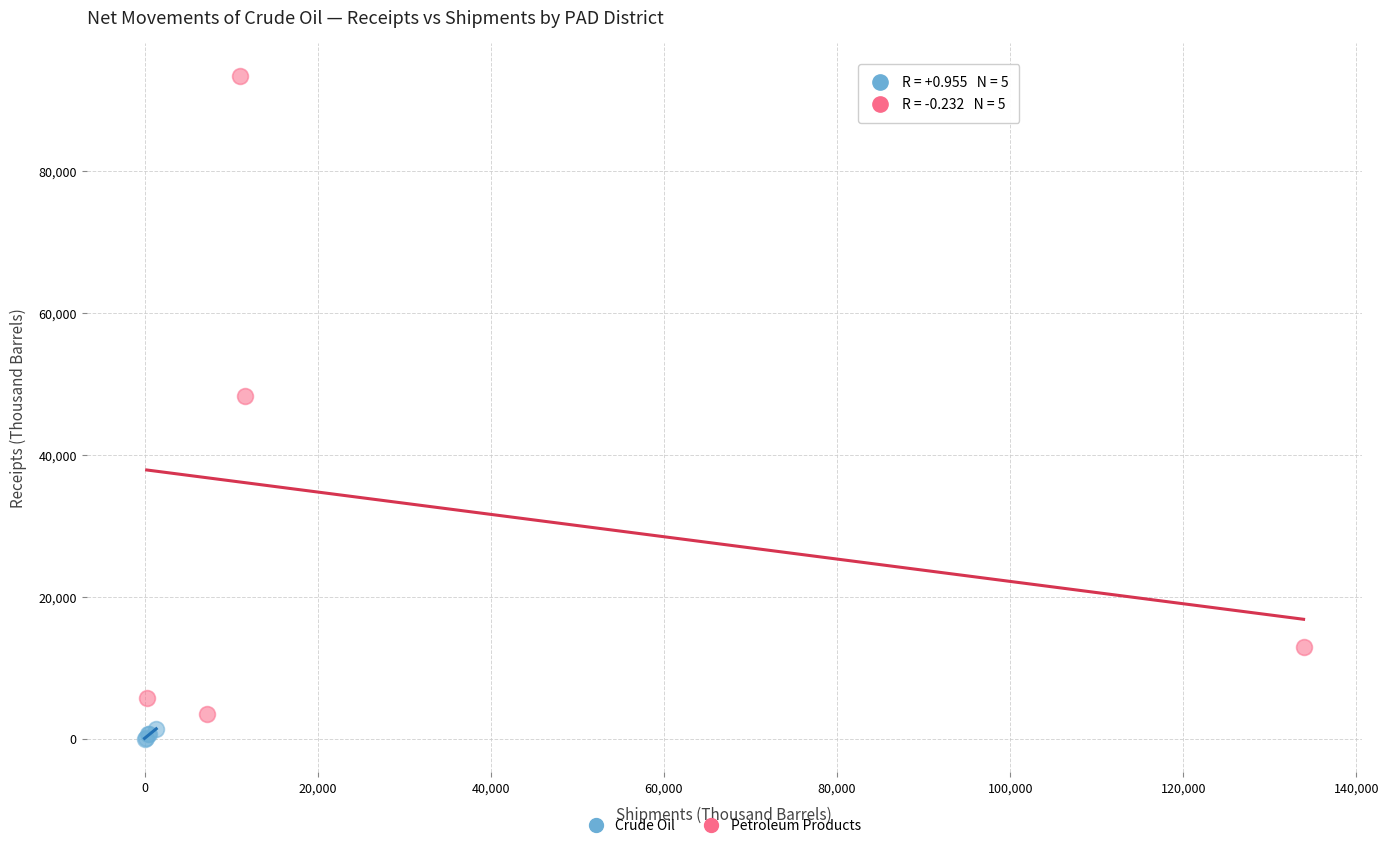

Which series has the widest spread of Y values?

Petroleum Products